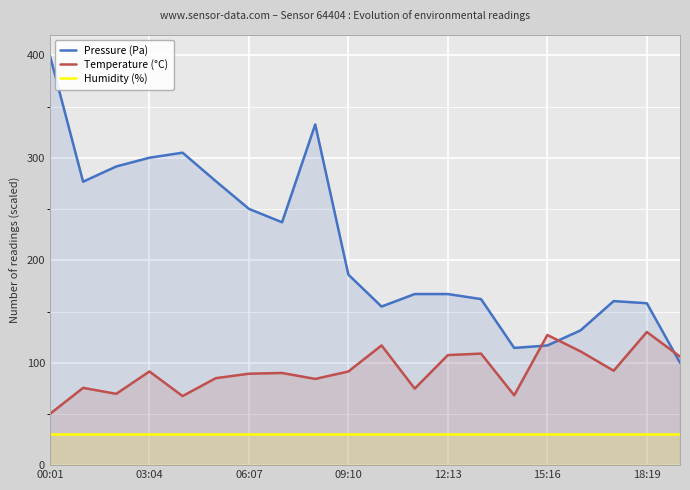

Which series has the widest spread of values?

Pressure (Pa)